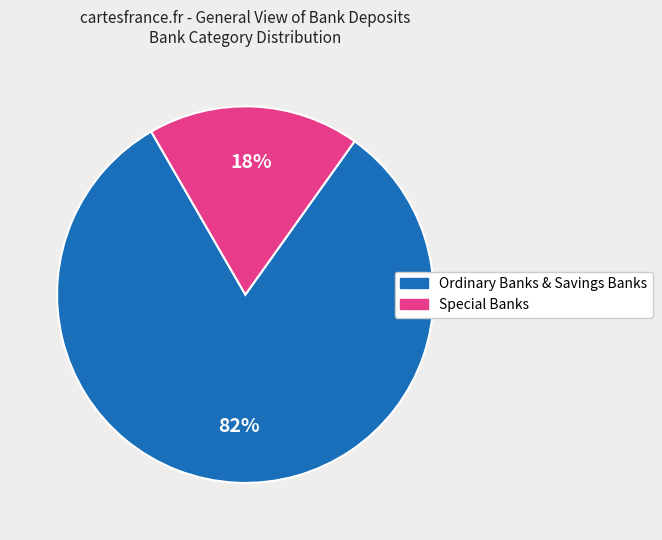

Count the number of slices in the pie.

2